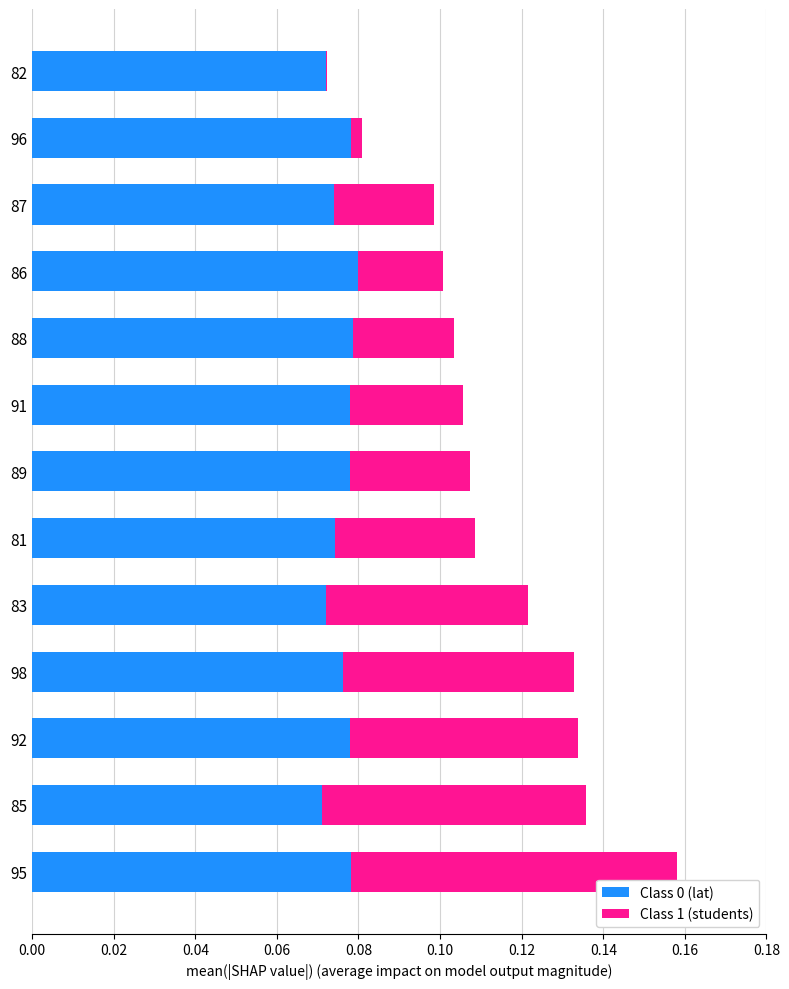

At which category is the sum across all series the highest?

95